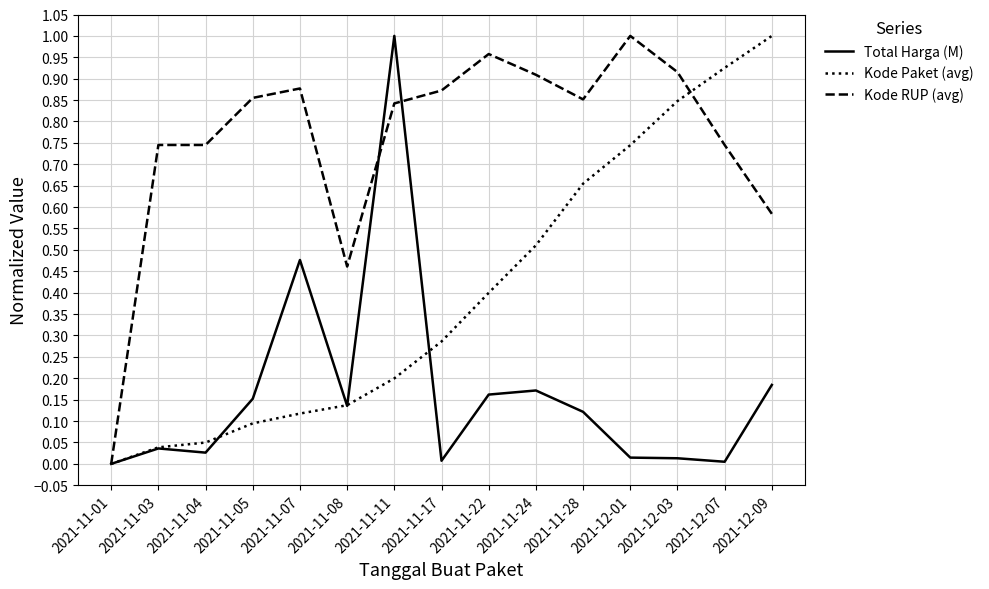

What position from the right is 2021-11-03?

14